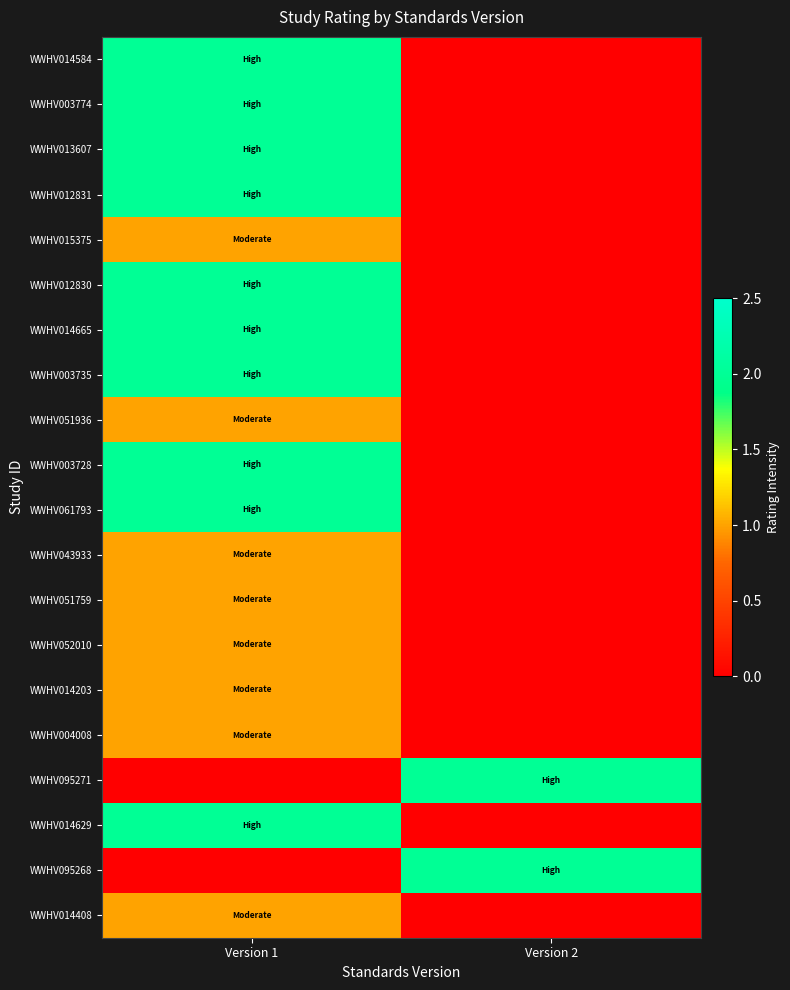

Reading left to right, what are all the values shown in this chart?

WWHV014584: Version 1=2	Version 2=0
WWHV003774: Version 1=2	Version 2=0
WWHV013607: Version 1=2	Version 2=0
WWHV012831: Version 1=2	Version 2=0
WWHV015375: Version 1=1	Version 2=0
WWHV012830: Version 1=2	Version 2=0
WWHV014665: Version 1=2	Version 2=0
WWHV003735: Version 1=2	Version 2=0
WWHV051936: Version 1=1	Version 2=0
WWHV003728: Version 1=2	Version 2=0
WWHV061793: Version 1=2	Version 2=0
WWHV043933: Version 1=1	Version 2=0
WWHV051759: Version 1=1	Version 2=0
WWHV052010: Version 1=1	Version 2=0
WWHV014203: Version 1=1	Version 2=0
WWHV004008: Version 1=1	Version 2=0
WWHV095271: Version 1=0	Version 2=2
WWHV014629: Version 1=2	Version 2=0
WWHV095268: Version 1=0	Version 2=2
WWHV014408: Version 1=1	Version 2=0